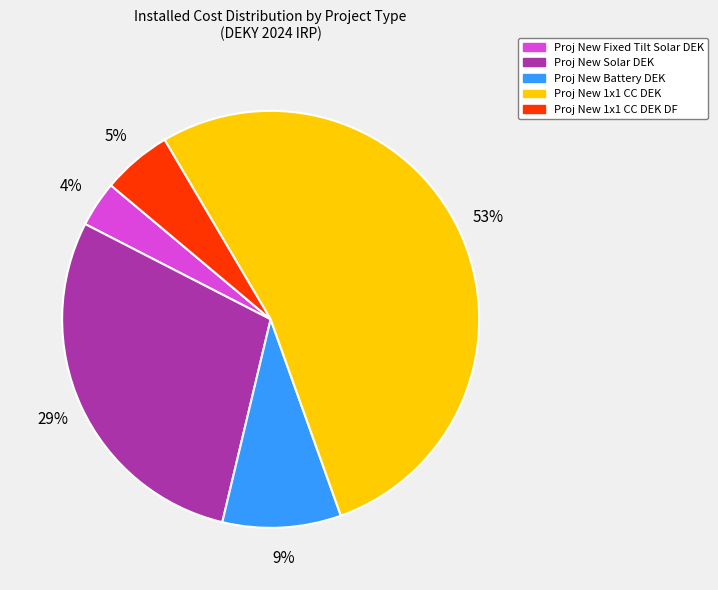

To the nearest percent, what is the difference between the largest and smallest slice percentages?

49%